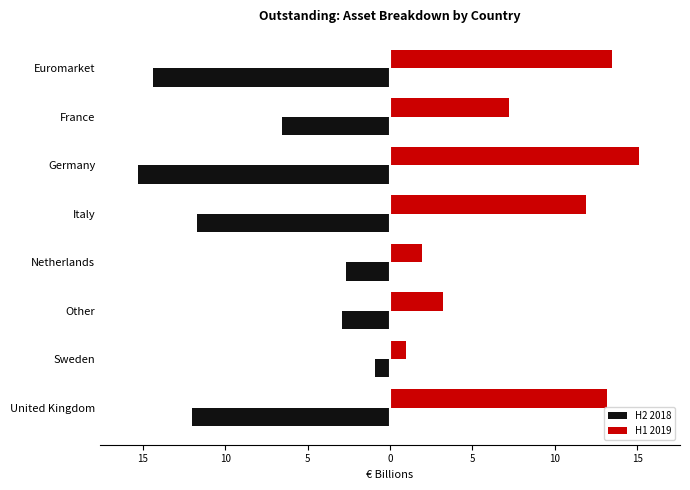

List the series in order of their peak value, highest first.

H1 2019, H2 2018